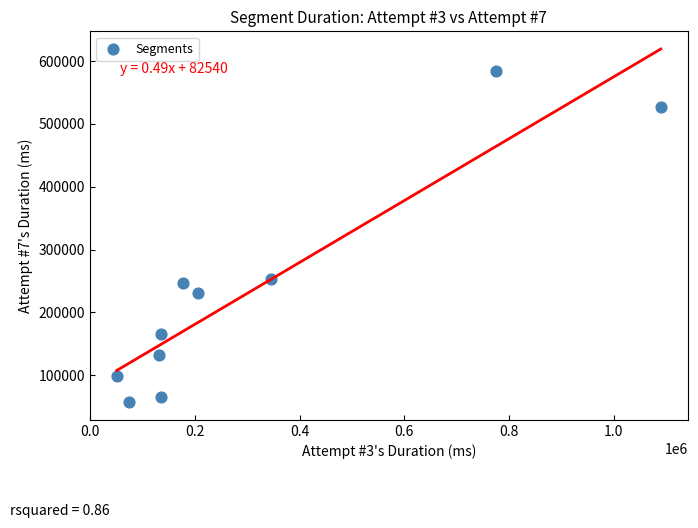

What Y value in the scatter plot is closest to 320841?

253608